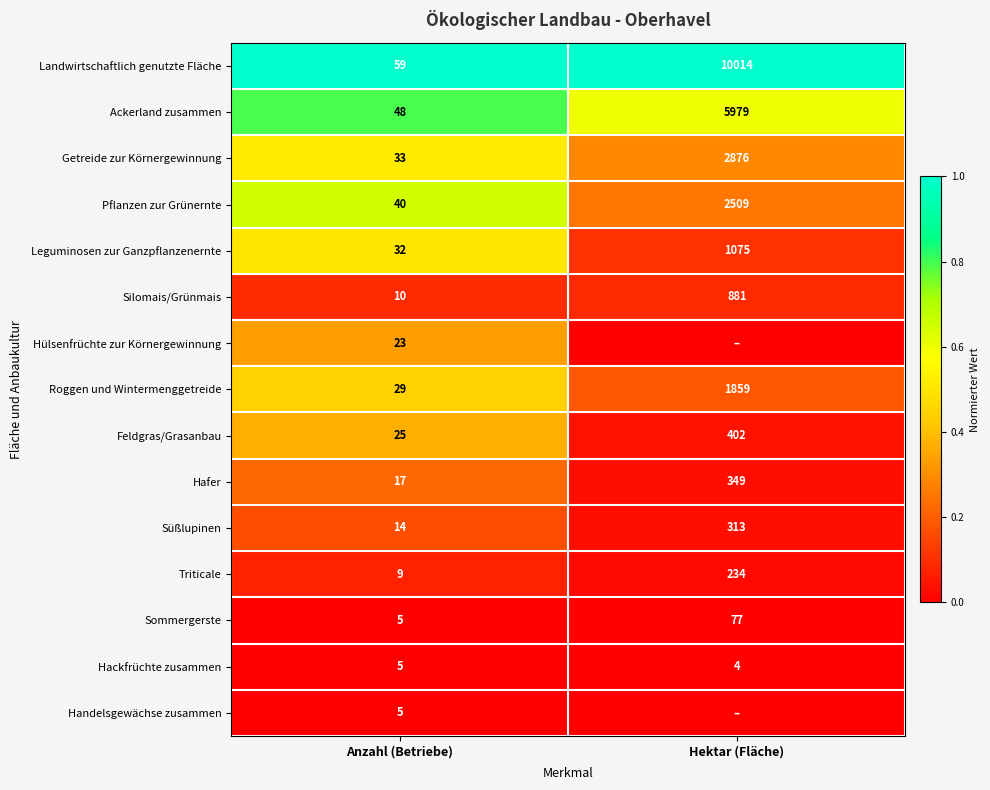

True or false: Hülsenfrüchte zur Körnergewinnung has a value of 15 at Anzahl (Betriebe).

False